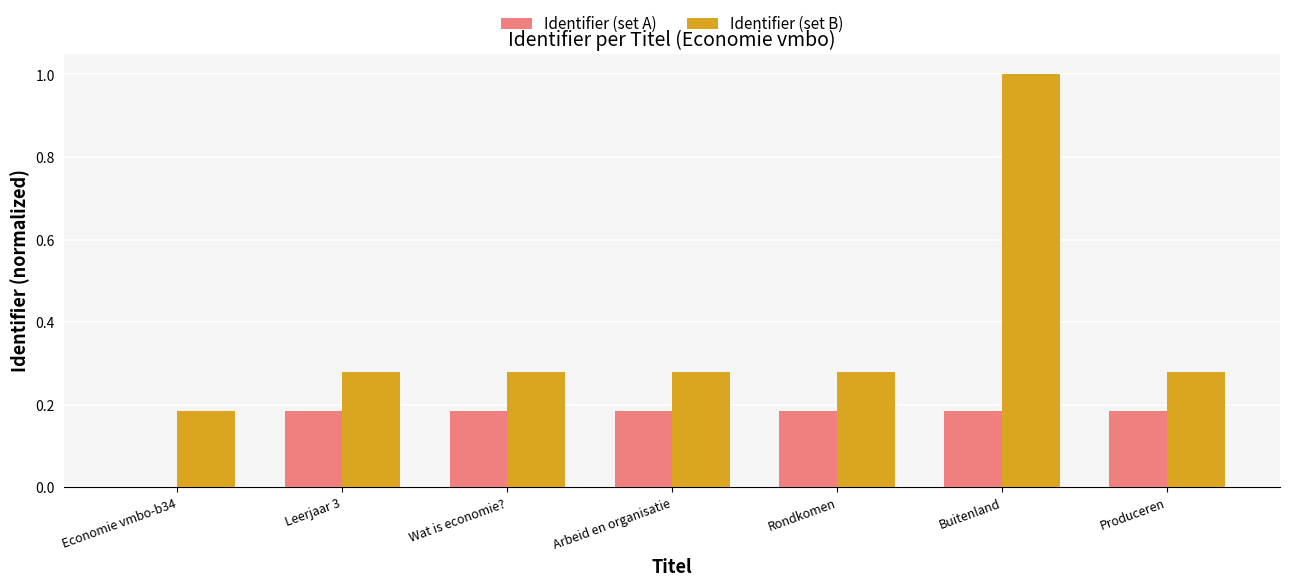

What is the sum of all Identifier (set A) values?

1.1